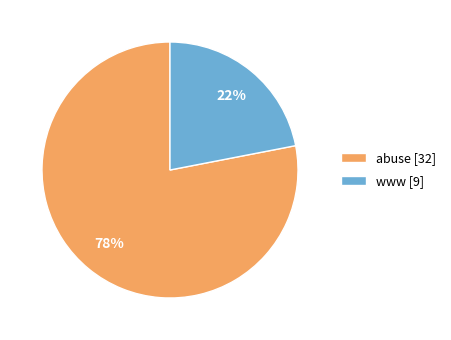

How many slices are in this pie chart?

2